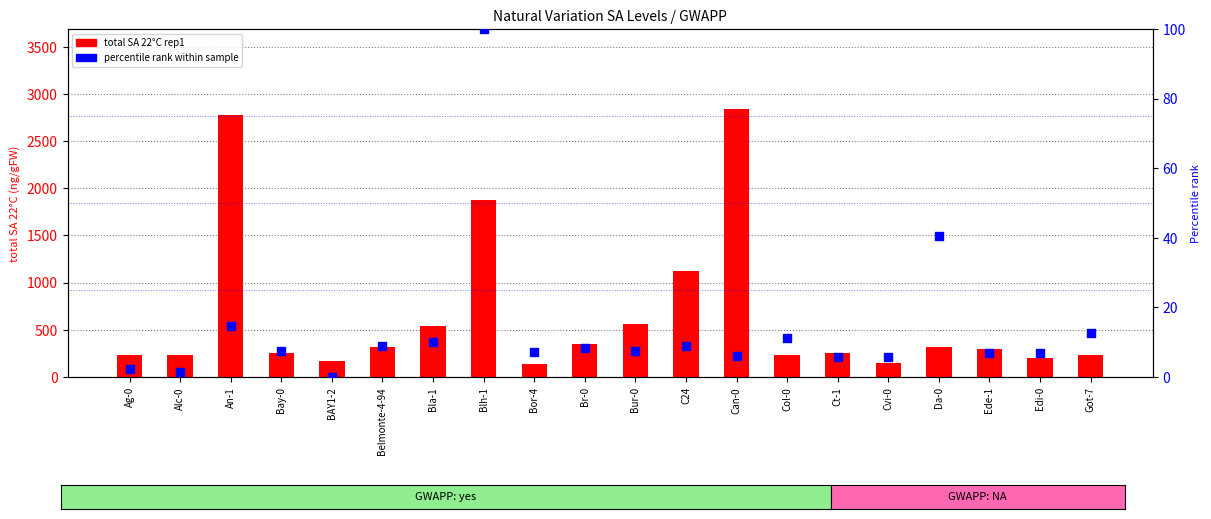

Which series has the largest total across all categories?

total SA 22°C rep1